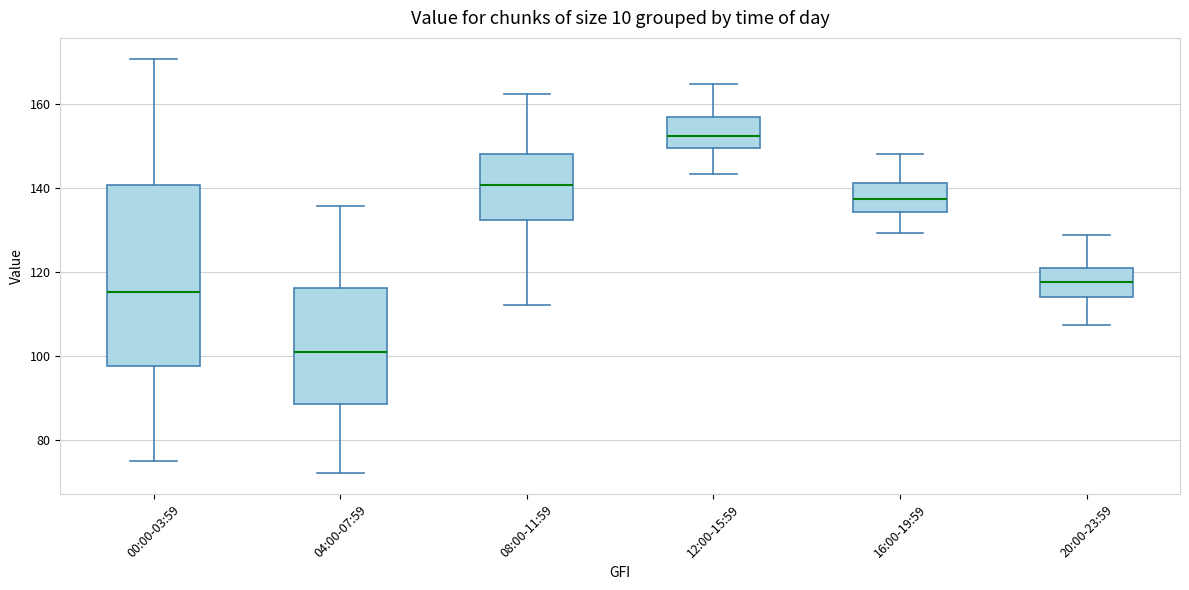

Where is the lower edge of the box for 20:00-23:59 on the y-axis? The values are not printed on the chart, so give them approximately, as read against the axis.

114